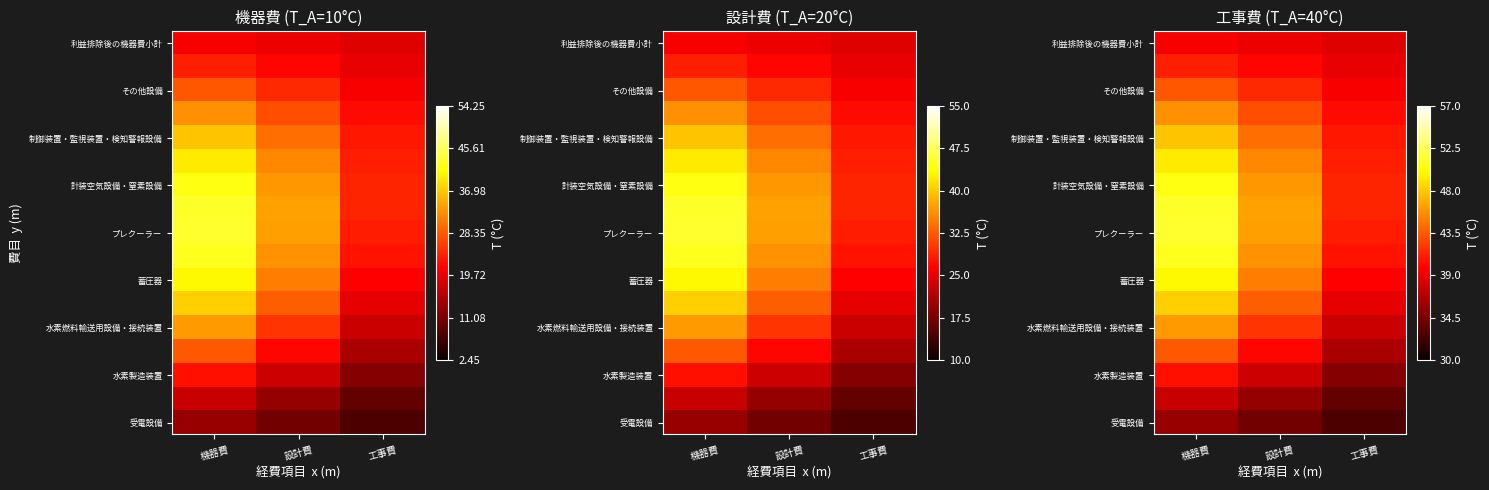

At which category does the chart reach its minimum across all series?

工事費